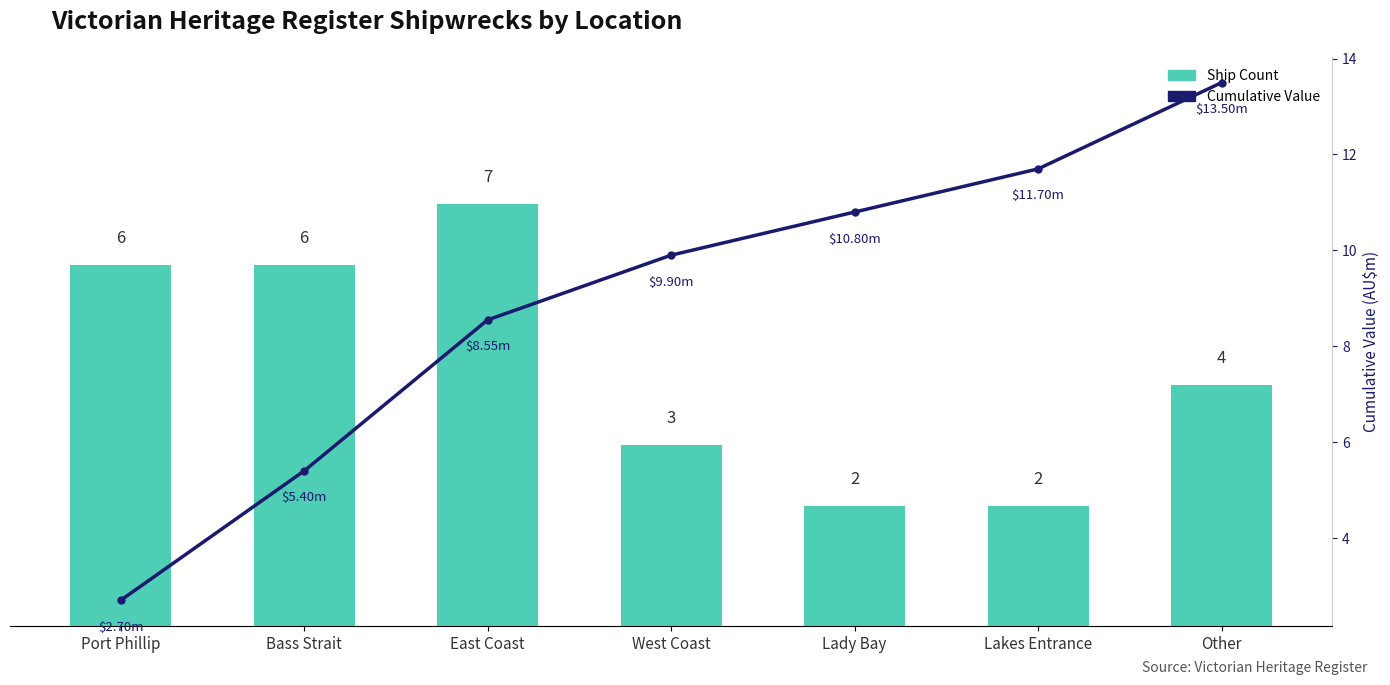

Count the number of categories in the chart.

7